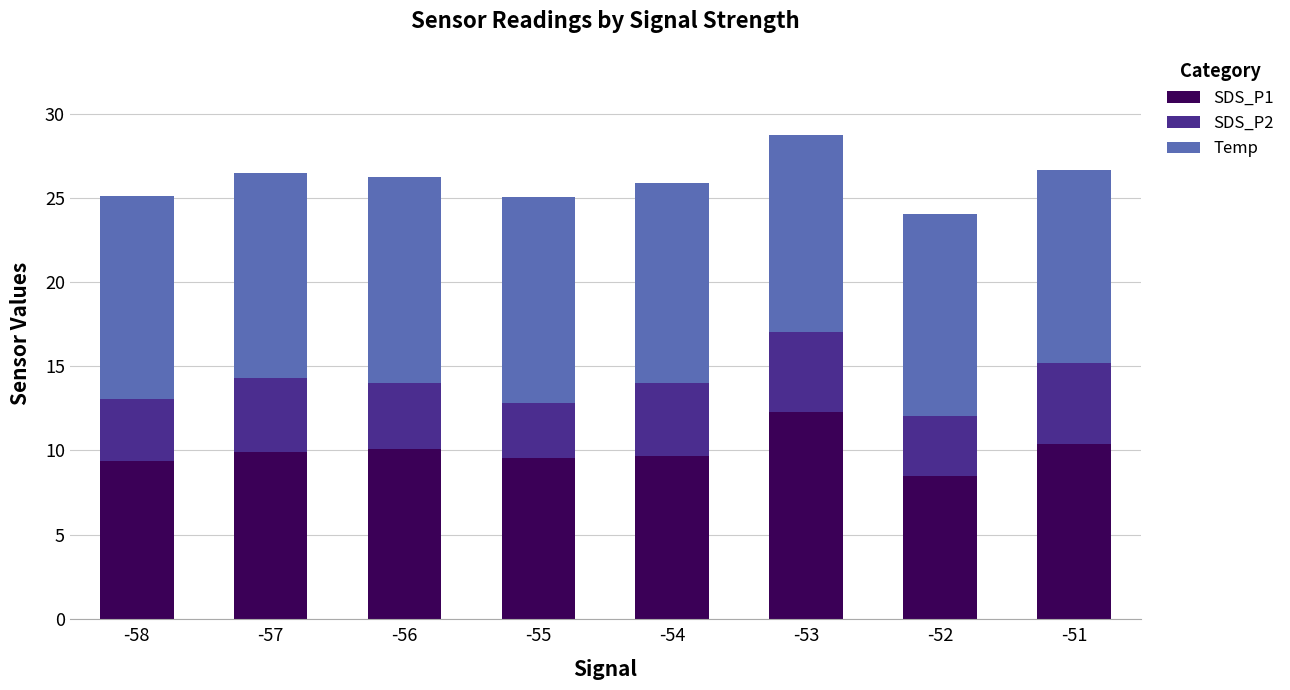

What is the value of the SDS_P1 bar at the 2nd from the left?

9.9